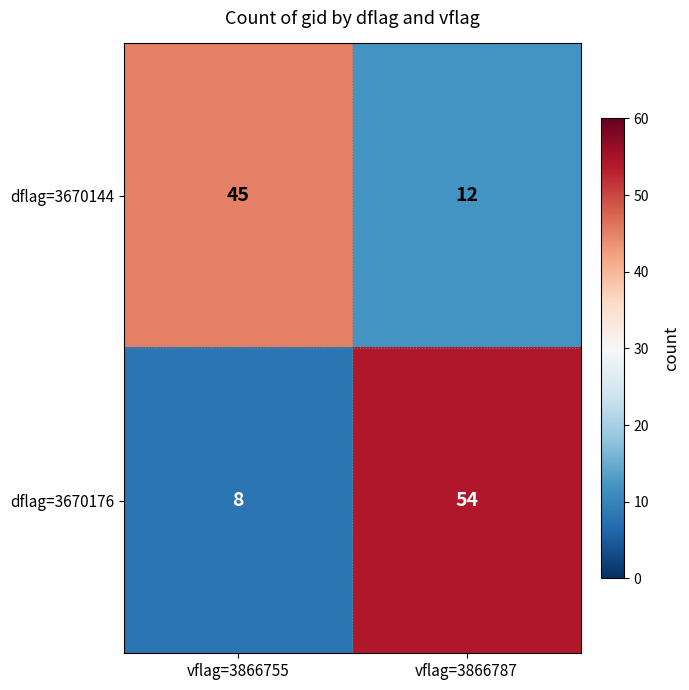

Reading left to right, transcribe all the data shown in this chart.

dflag=3670144: vflag=3866755=45	vflag=3866787=12
dflag=3670176: vflag=3866755=8	vflag=3866787=54